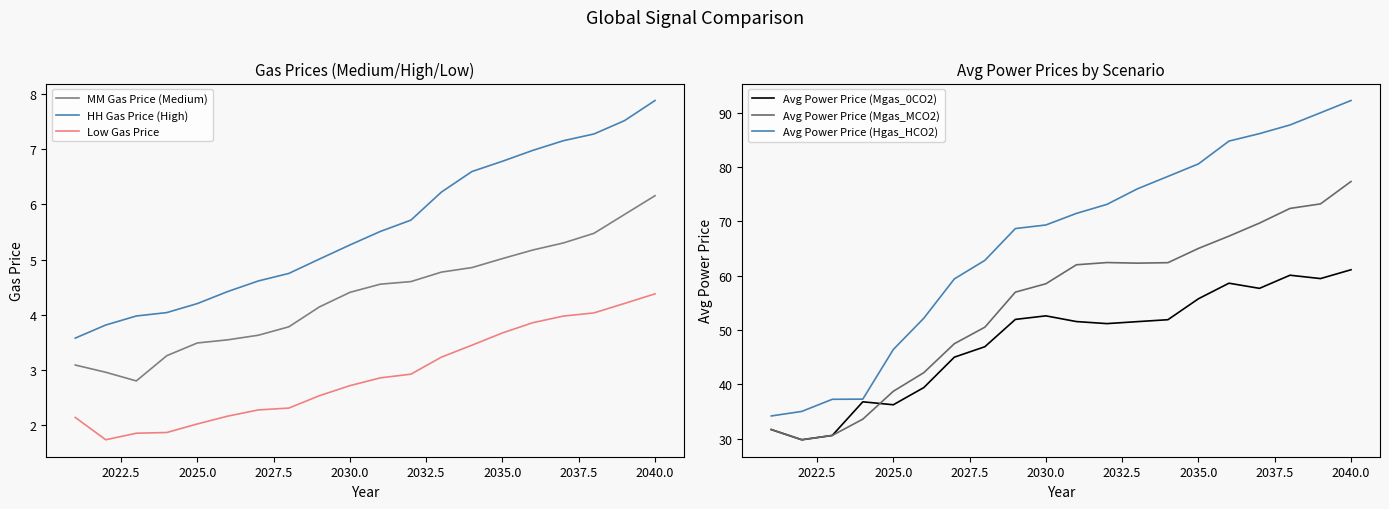

What is the value of the Avg Power Price (Hgas_HCO2) point at the 11th from the left?

71.5